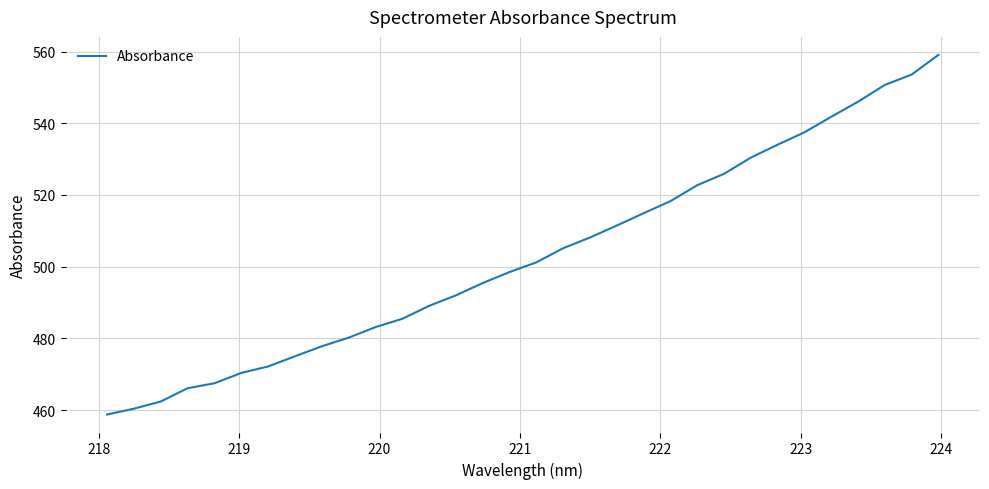

True or false: the data has more than 1 interior local peaks.

False